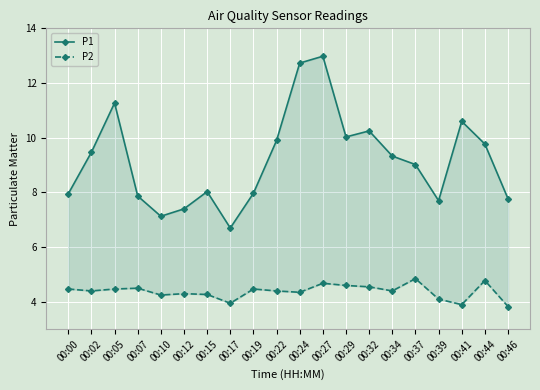

What is the value of the P1 point at the 7th from the left?

8.0